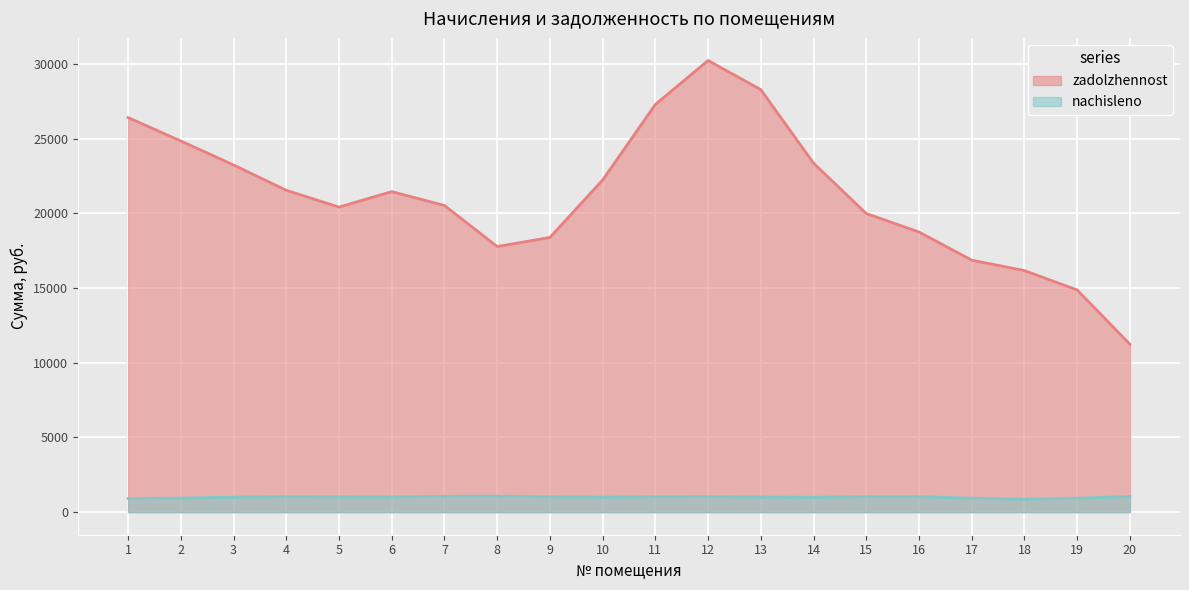

What is the sum of the nachisleno values at 20 and 1?

1957.0